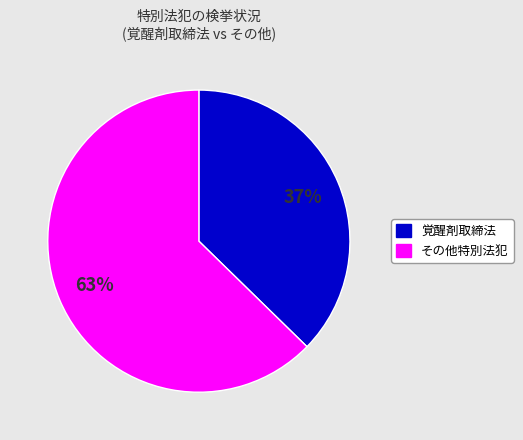

Is there a majority slice in this chart?

Yes